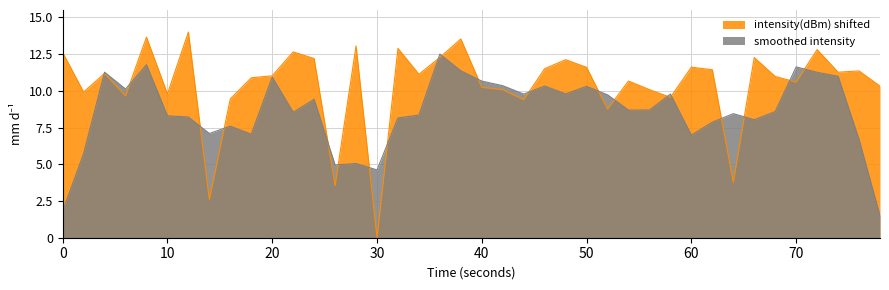

True or false: smoothed intensity has a value of 10.7 at 40.

True